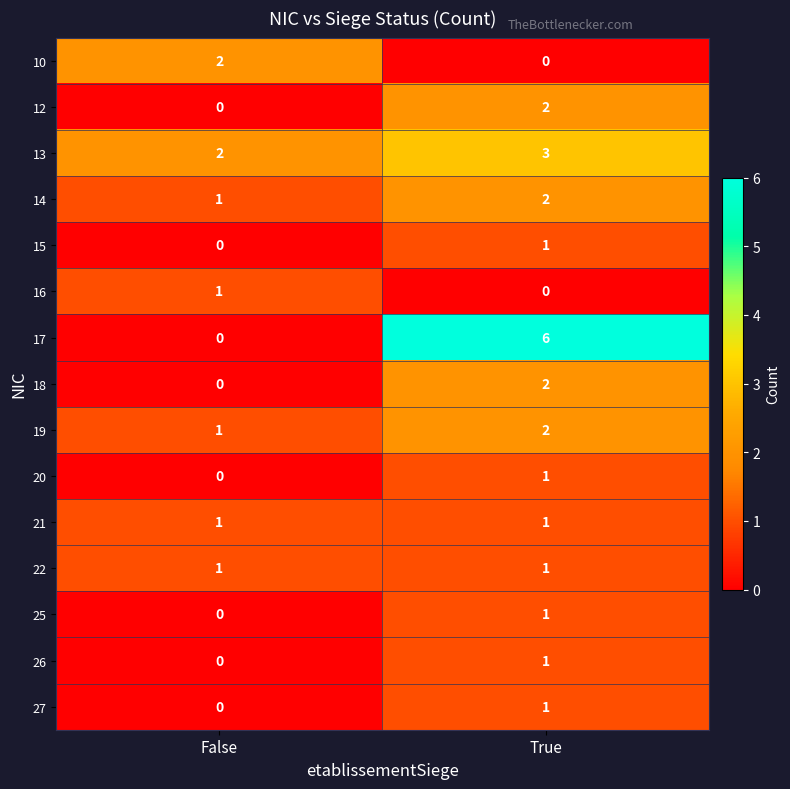

Which series has the widest spread of values?

17